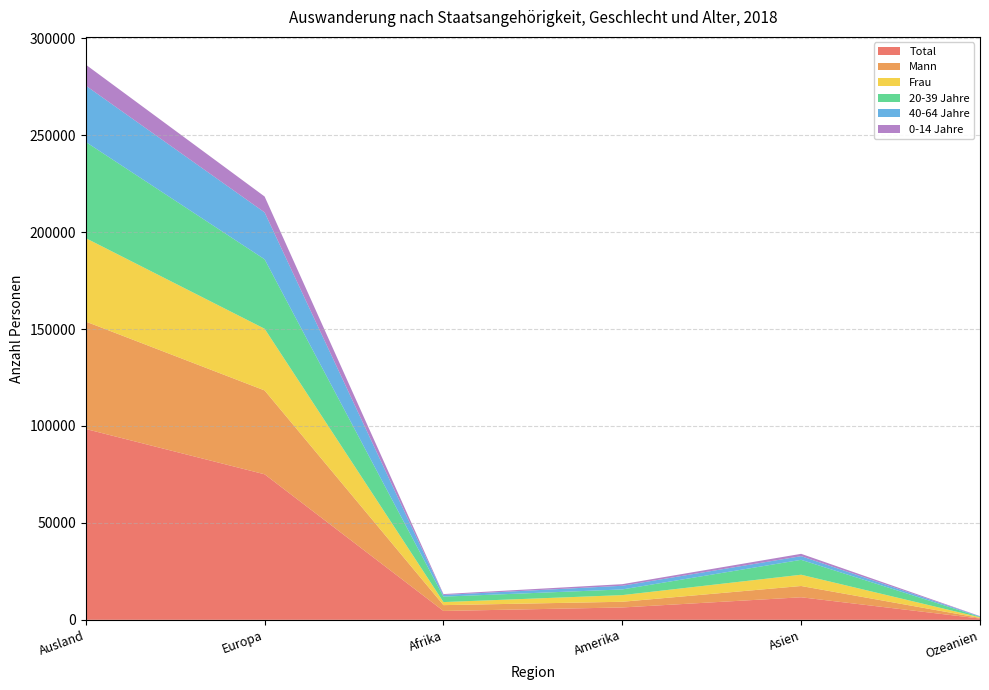

Reading left to right, what are all the values shown in this chart?

Total: Ausland=98431	Europa=75064	Afrika=4577	Amerika=6374	Asien=11627	Ozeanien=654
Mann: Ausland=55406	Europa=43249	Afrika=3000	Amerika=2939	Asien=5818	Ozeanien=310
Frau: Ausland=43025	Europa=31815	Afrika=1577	Amerika=3435	Asien=5809	Ozeanien=344
20-39 Jahre: Ausland=49614	Europa=35835	Afrika=2813	Amerika=2928	Asien=7698	Ozeanien=239
40-64 Jahre: Ausland=29056	Europa=24179	Afrika=857	Amerika=1887	Asien=1876	Ozeanien=244
0-14 Jahre: Ausland=10819	Europa=8192	Afrika=457	Amerika=823	Asien=1214	Ozeanien=122